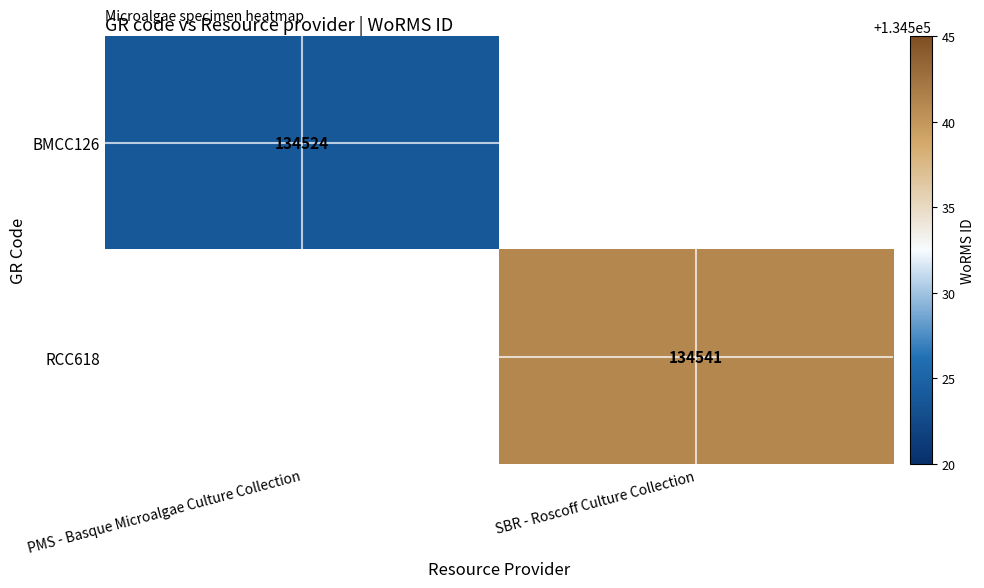

The BMCC126 series shows 54775.9 at PMS - Basque Microalgae Culture Collection. True or false?

False